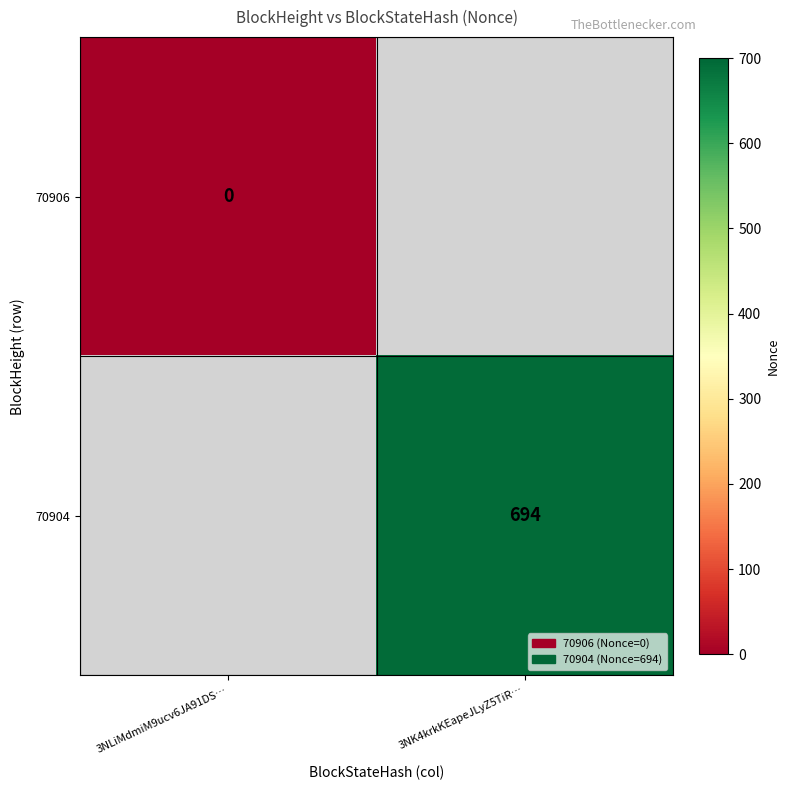

The value of 70904 at 3NK4krkKEapeJLyZ5TiR… is 694. True or false?

True